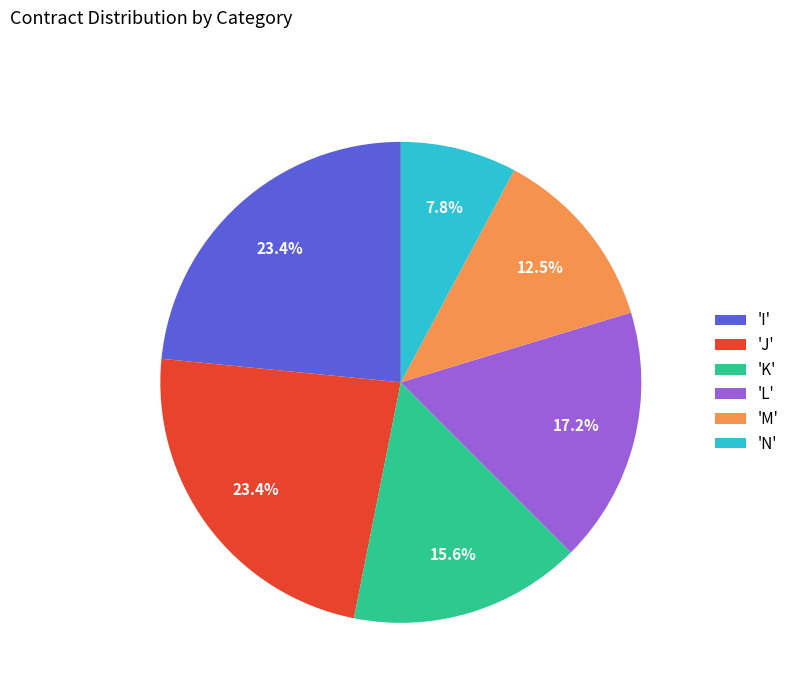

What is the smallest slice in the pie chart?

'N'